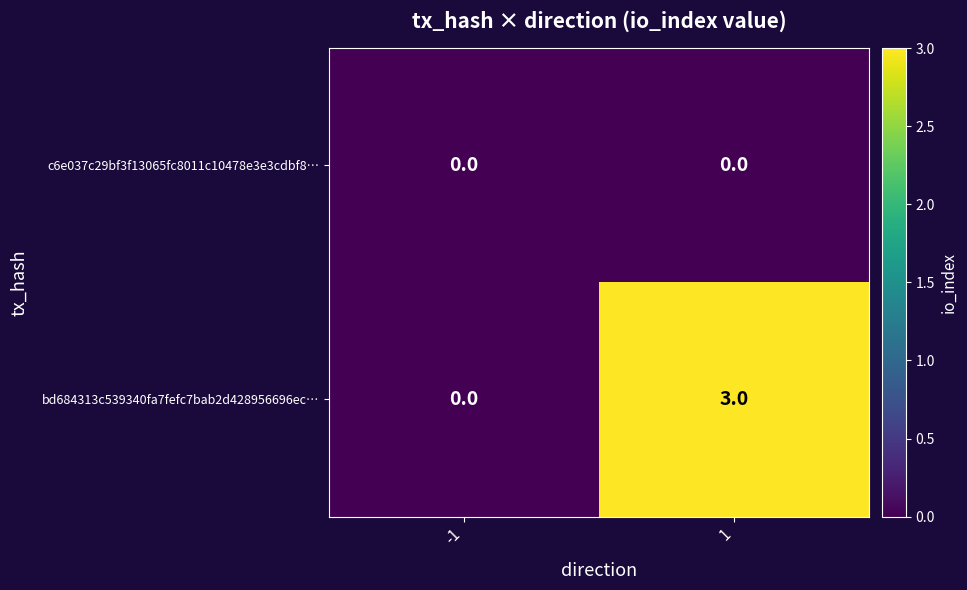

What is the greatest value displayed?

3